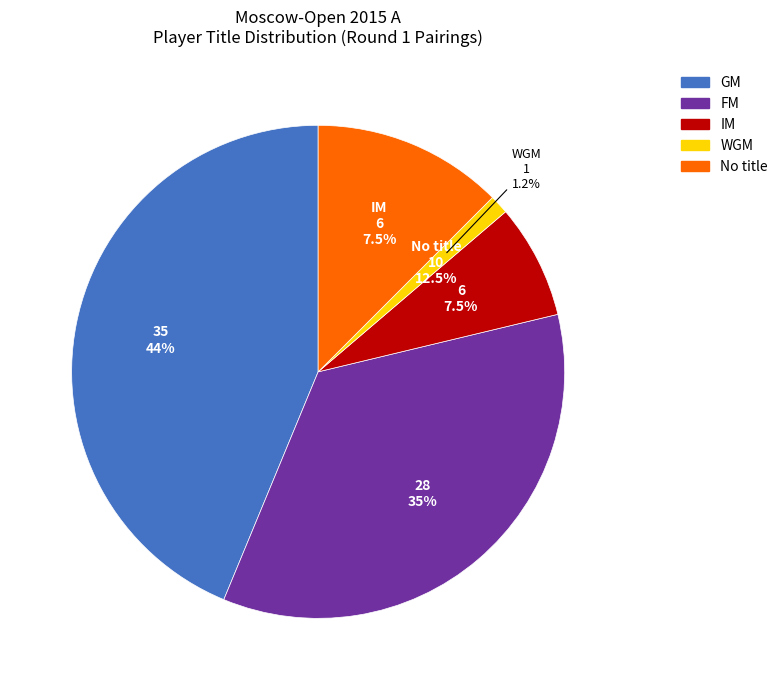

Is GM the majority of the pie?

No